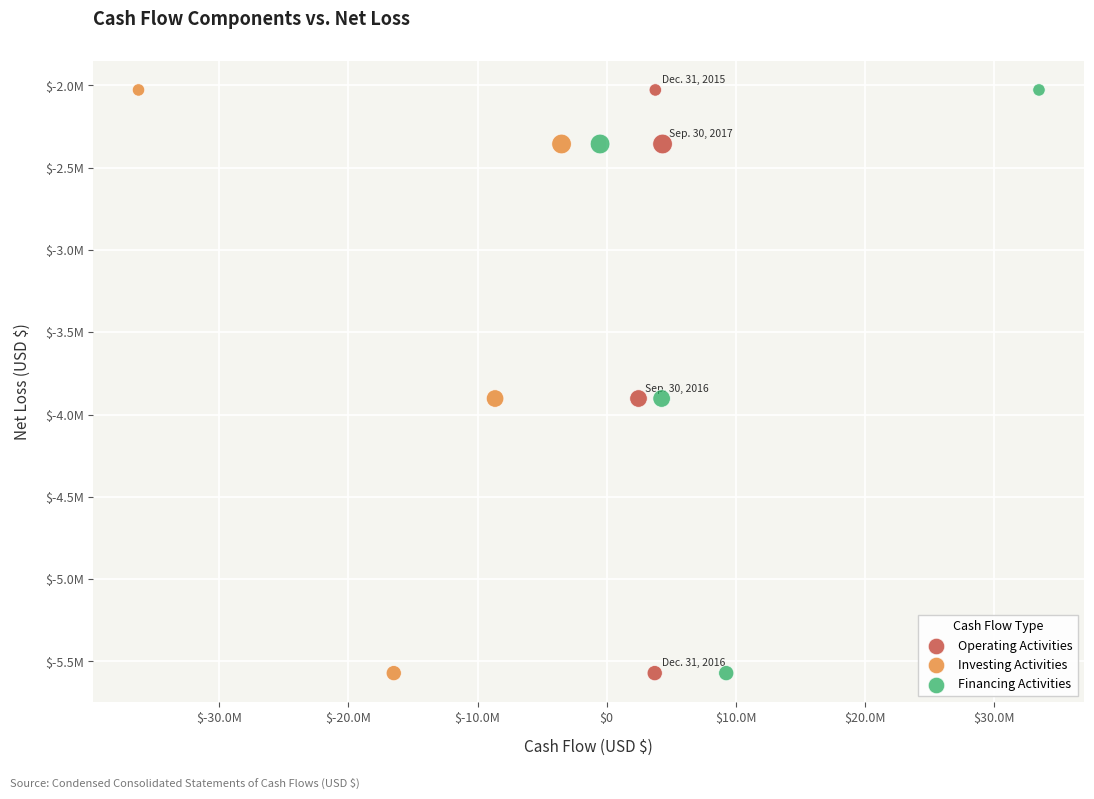

What are all the series names shown in the legend?

Operating Activities, Investing Activities, Financing Activities